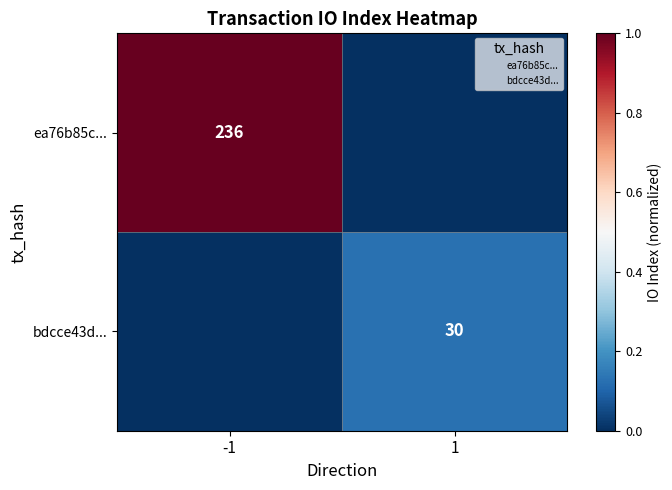

Between -1 and 1, which is larger?

-1